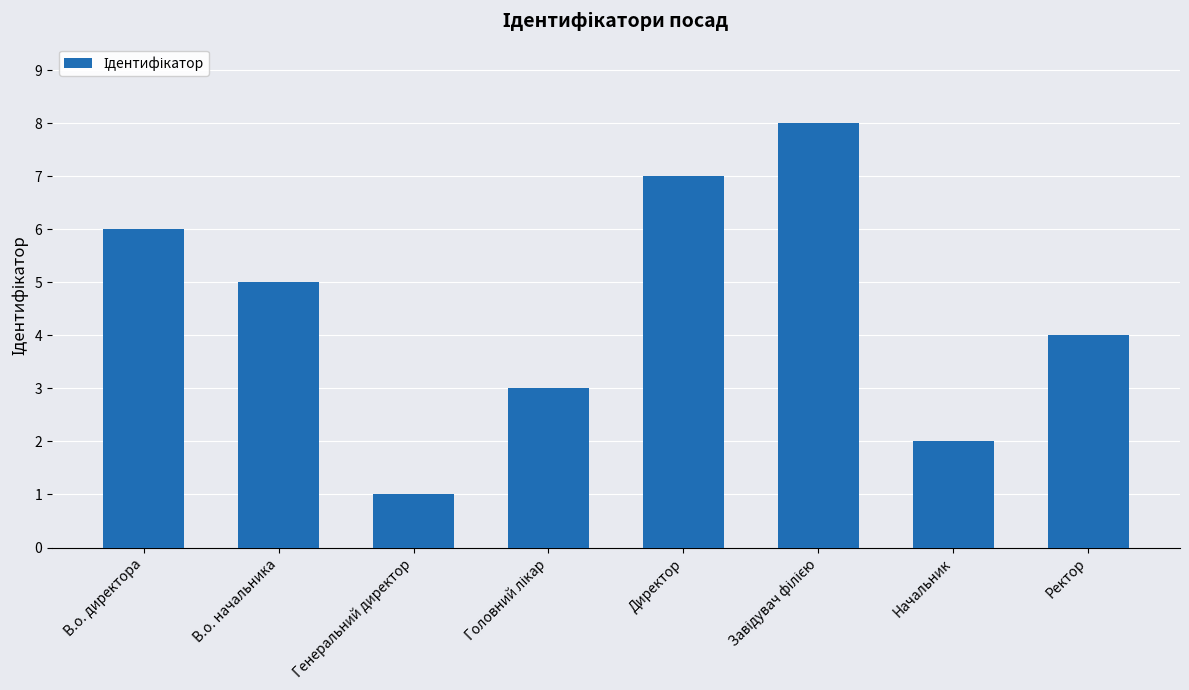

What is the difference between the second highest and second lowest values?

5